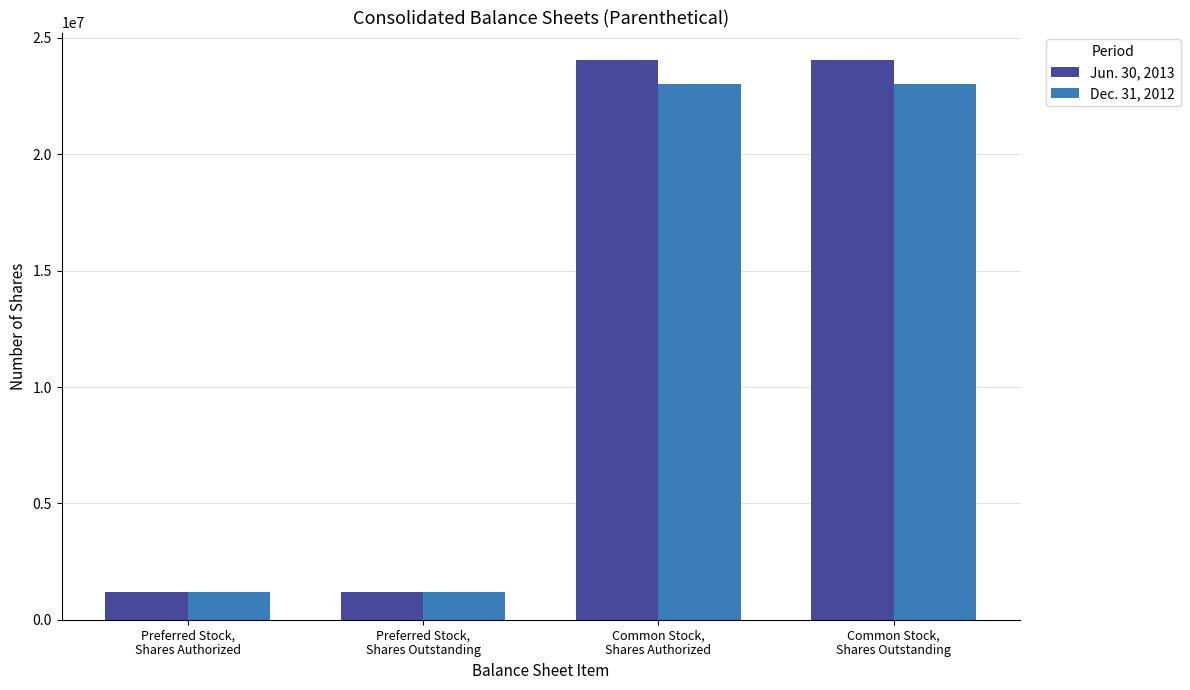

What is the highest value of the Jun. 30, 2013 series?

24031863